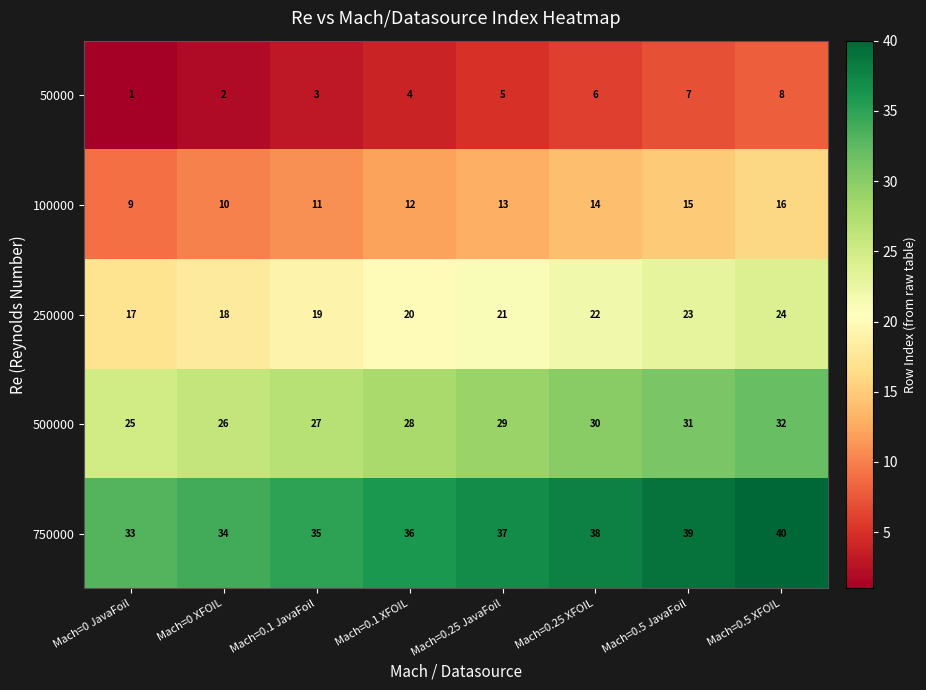

Where is 500000 nearest to the value 28?

Mach=0.1 XFOIL